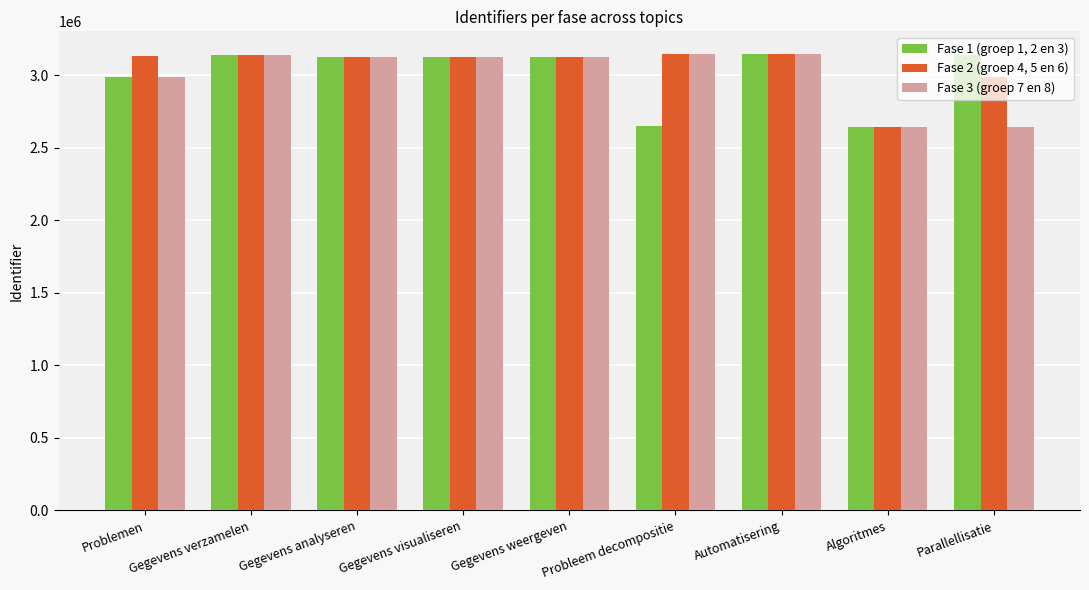

What is the sum of the Fase 2 (groep 4, 5 en 6) values at Automatisering and Gegevens visualiseren?

6272874